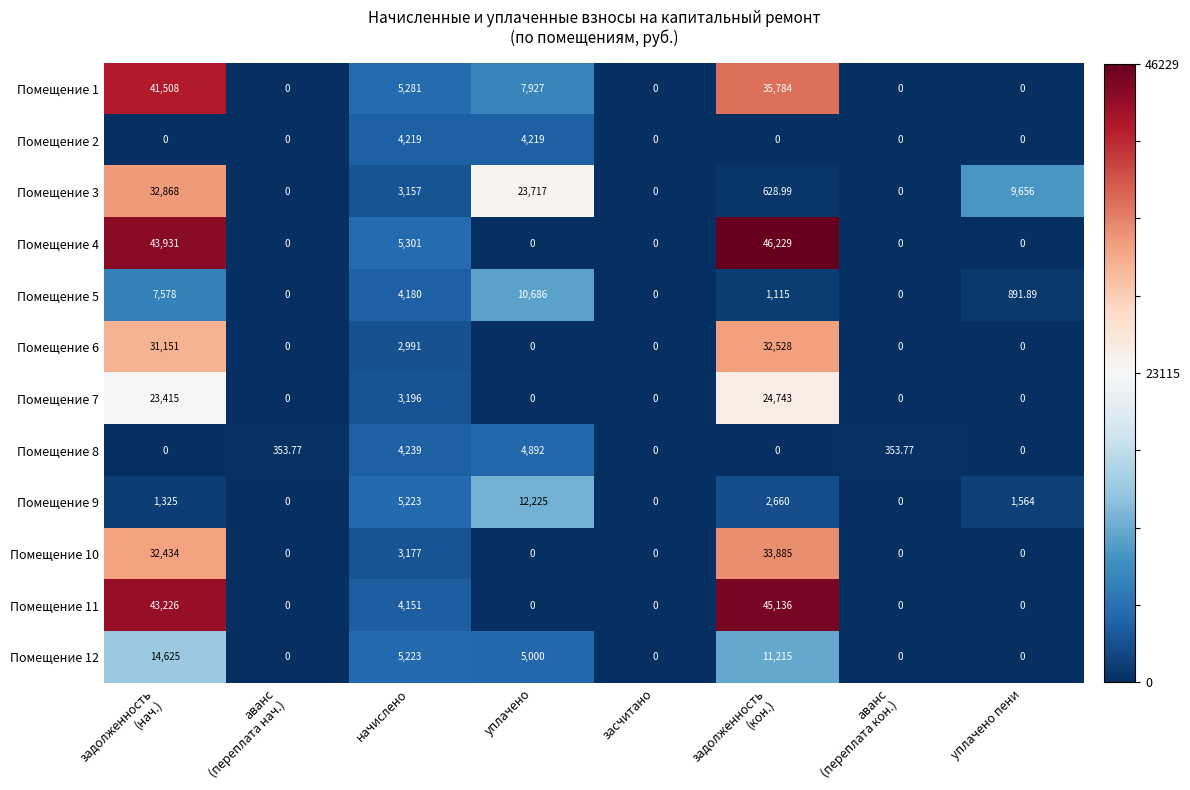

Count the number of data series in this chart.

12